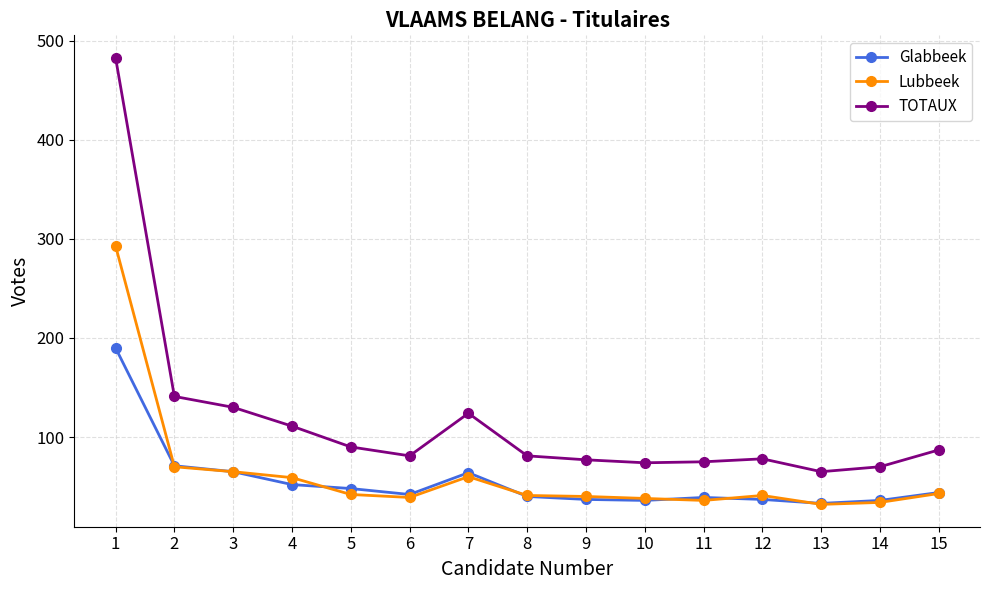

What is the difference between the TOTAUX values at 2 and 6?

60